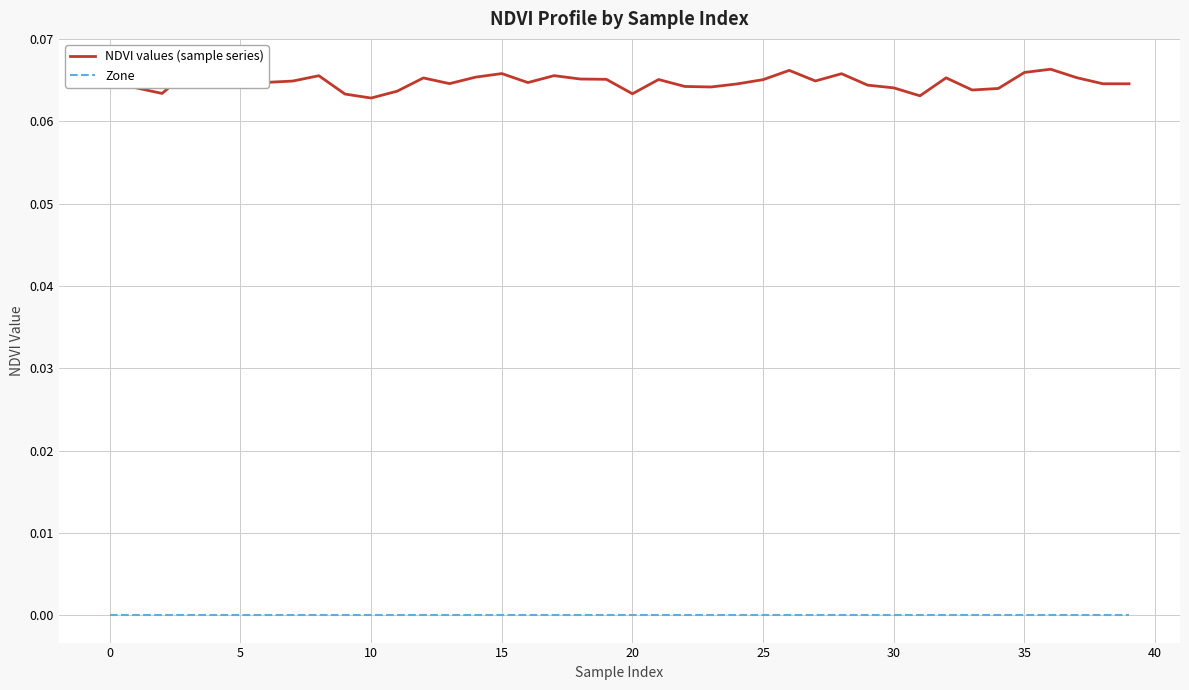

How many data points does each series have?

40